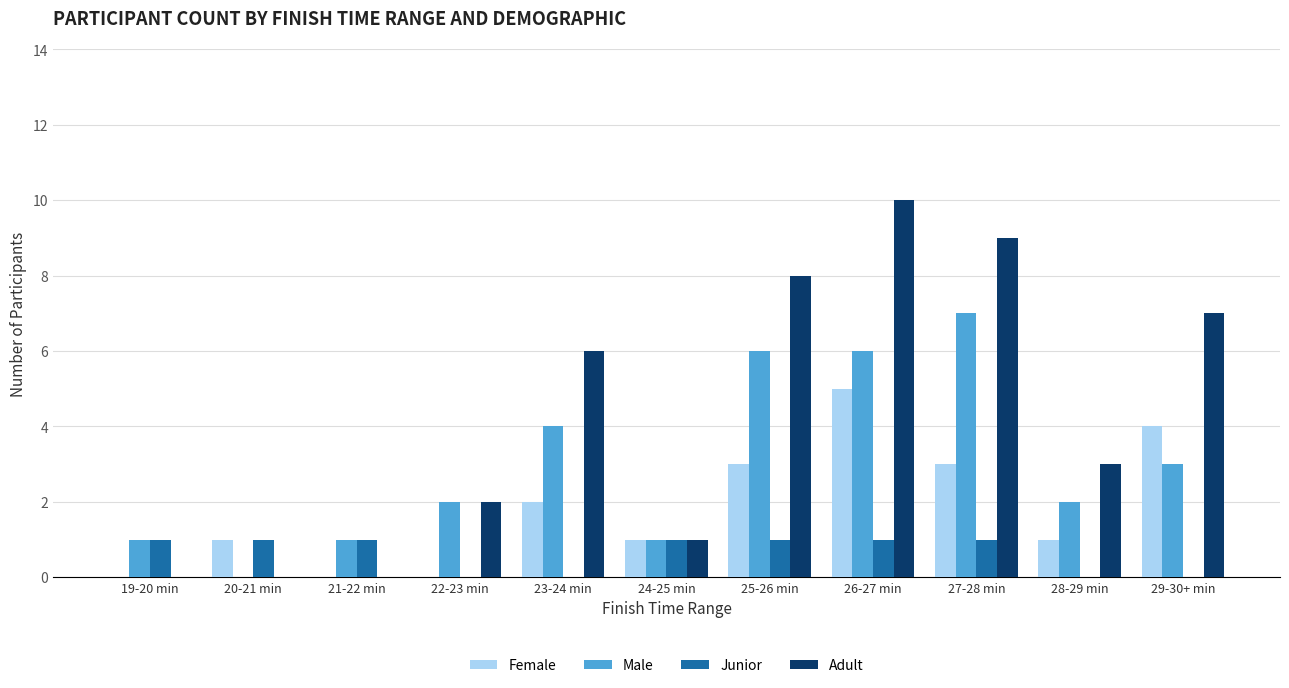

Which category has the highest value across all series?

26-27 min